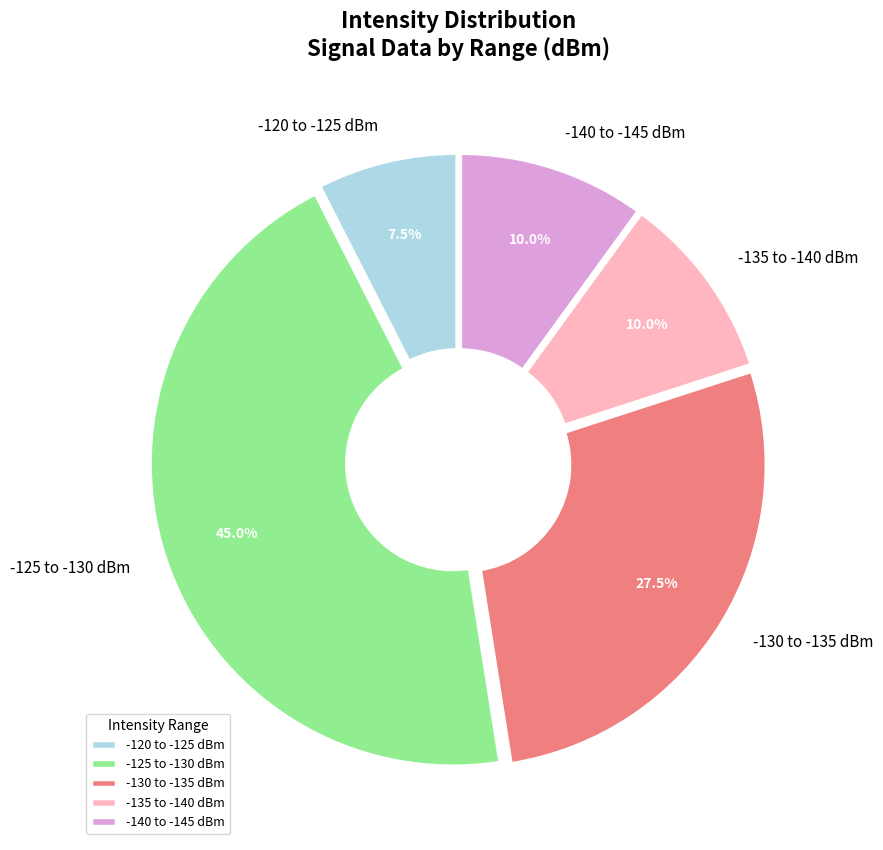

What is the smallest slice in the pie chart?

-120 to -125 dBm